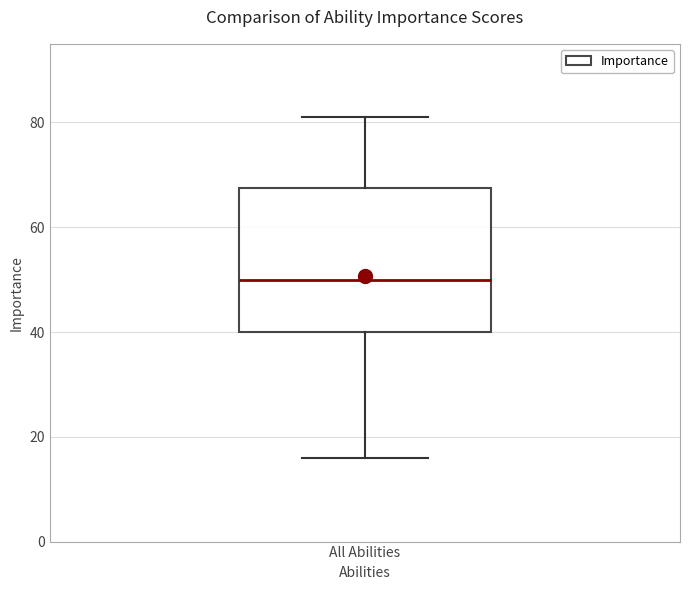

Transcribe this box plot: give where the median line is, the range the box spans, and where the two whiskers end, as read against the y-axis. The values are not printed on the chart, so give them approximately, as read against the axis.

median 50, box 40 to 68, whiskers 16 to 82